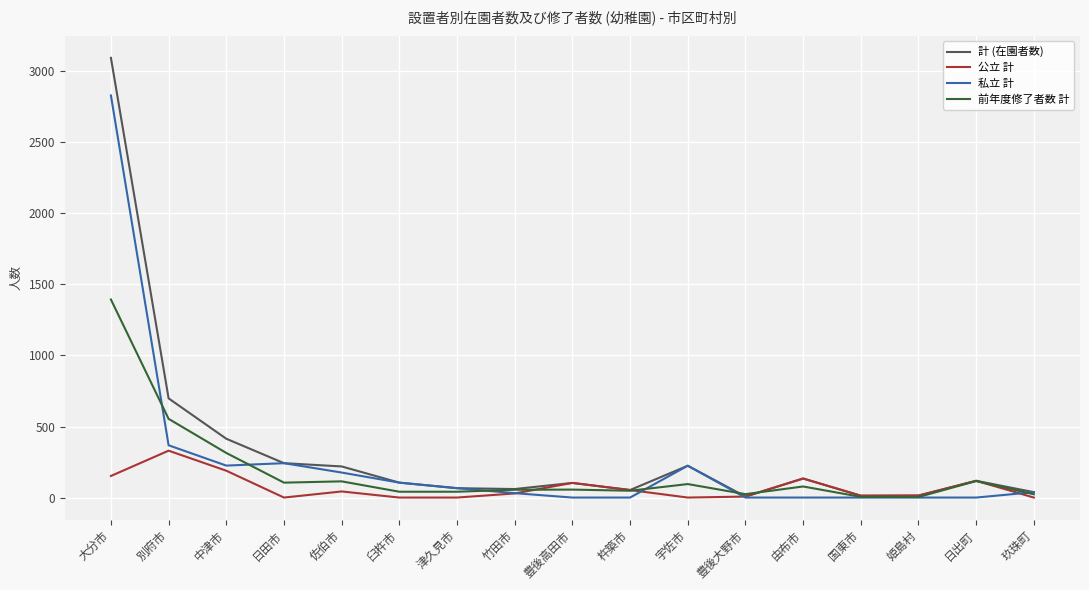

Where is 計 (在園者数) nearest to the value 1551?

別府市